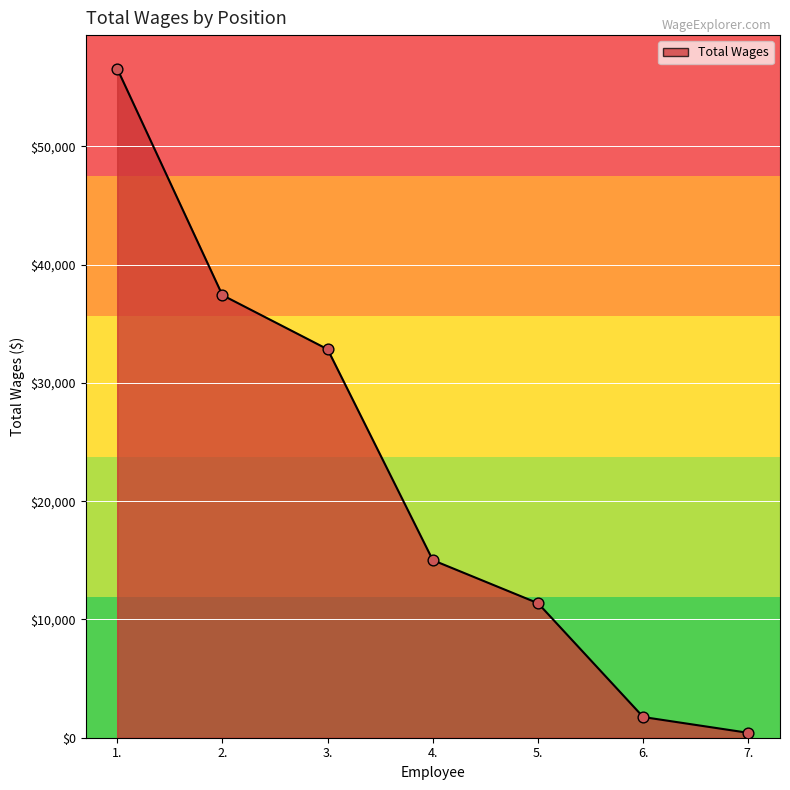

What is the change in value from 2. to 3.?

-4575